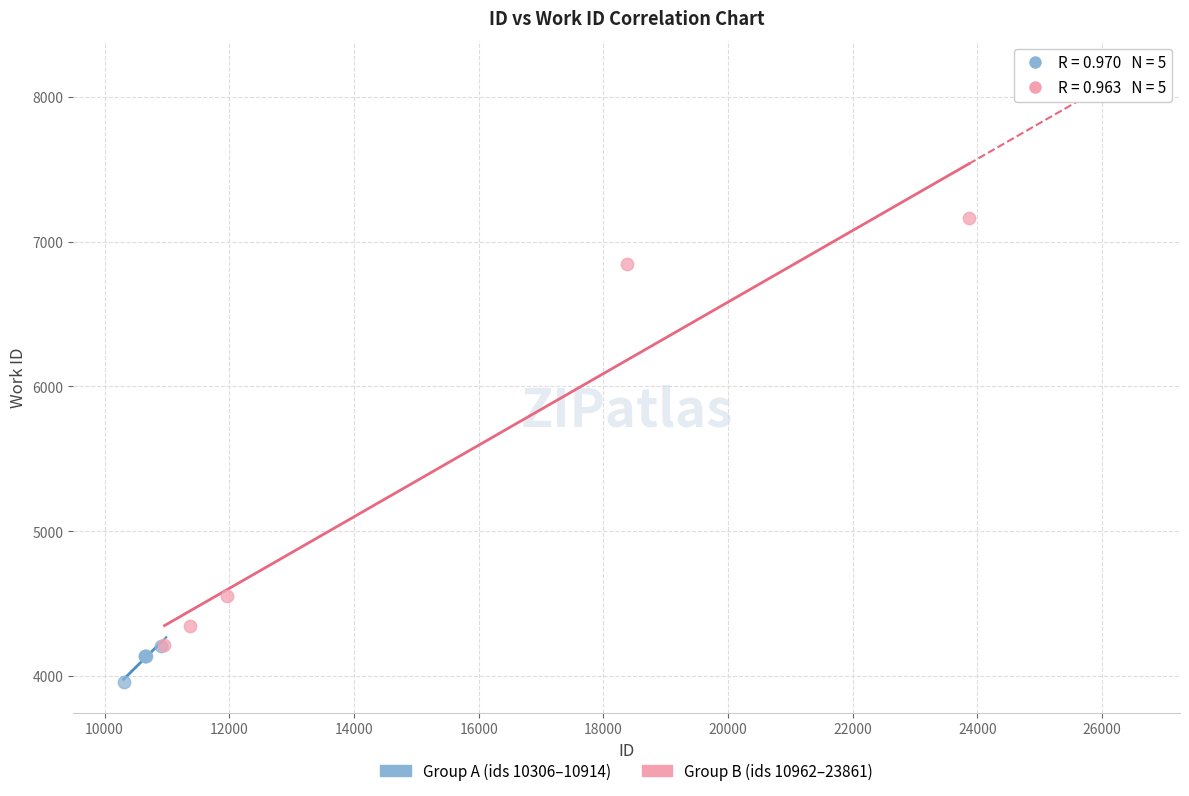

Which series has the widest spread of Y values?

Group B (ids 10962–23861)